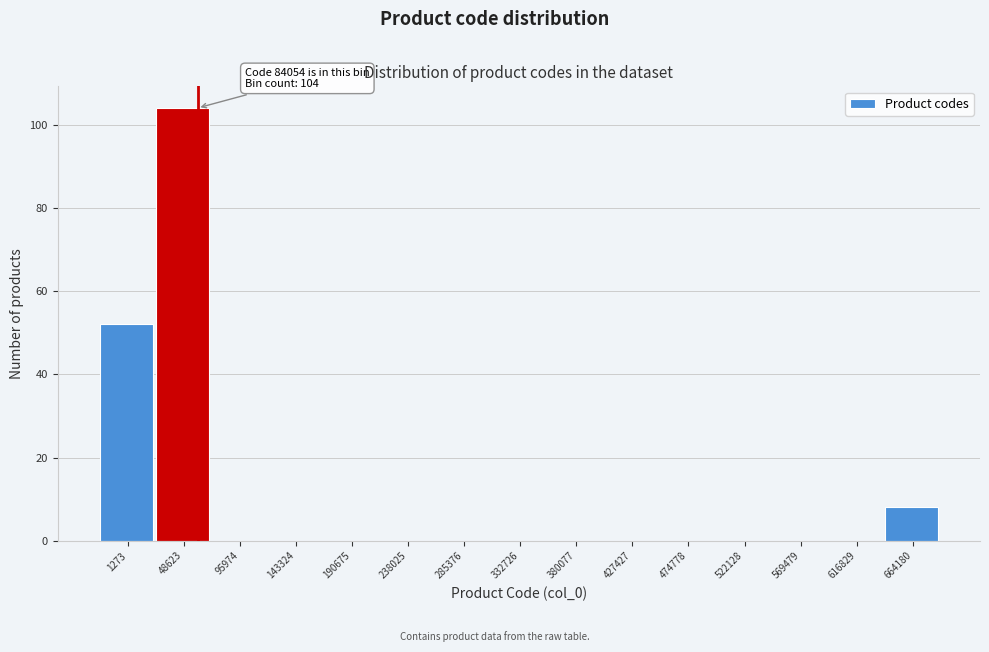

Reading left to right, list all the values displayed in this chart.

1273=52	48623=104	95974=0	143324=0	190675=0	238025=0	285376=0	332726=0	380077=0	427427=0	474778=0	522128=0	569479=0	616829=0	664180=8